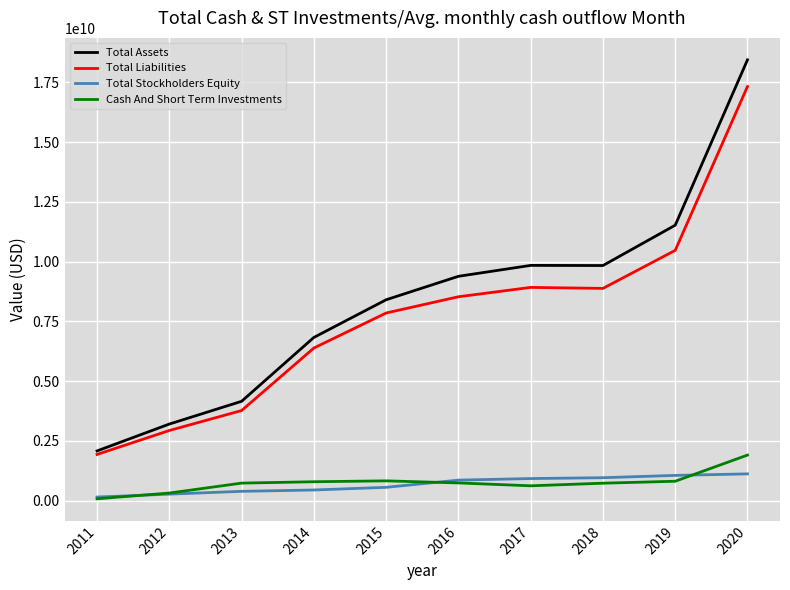

Between 2011 and 2018, which series saw the biggest shift?

Total Assets